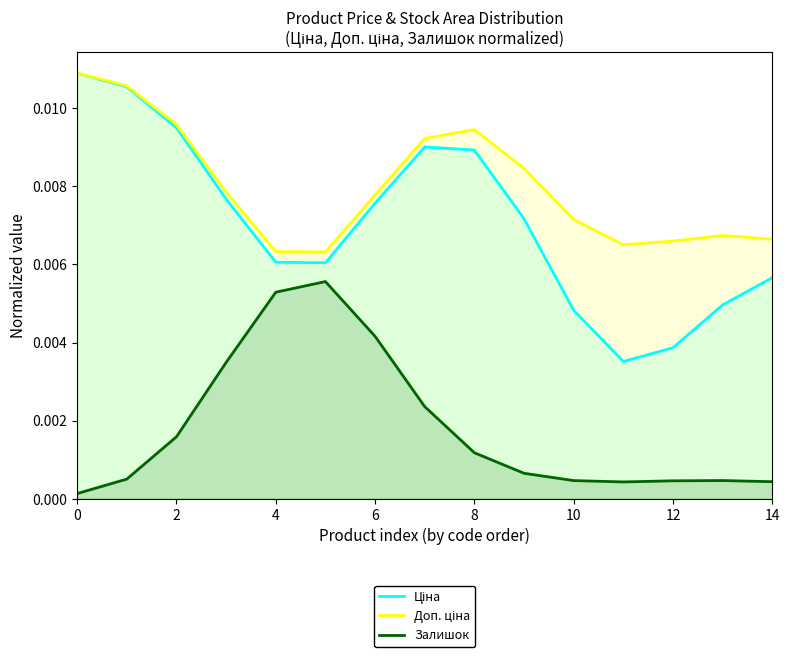

Rank the series by their maximum value, from lowest to highest.

Залишок, Ціна, Доп. ціна